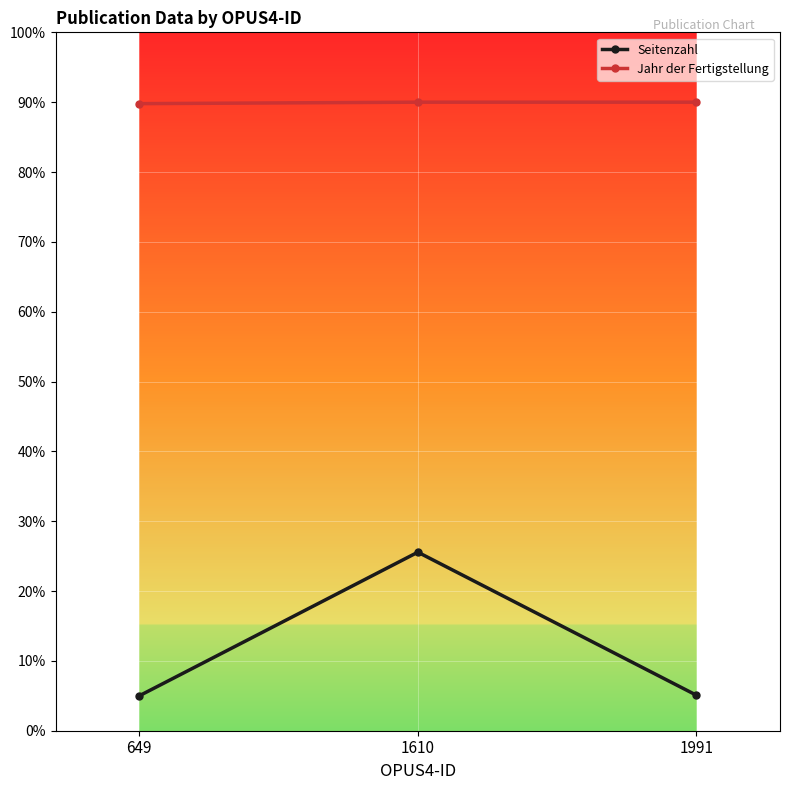

Does the chart have visible grid lines?

Yes